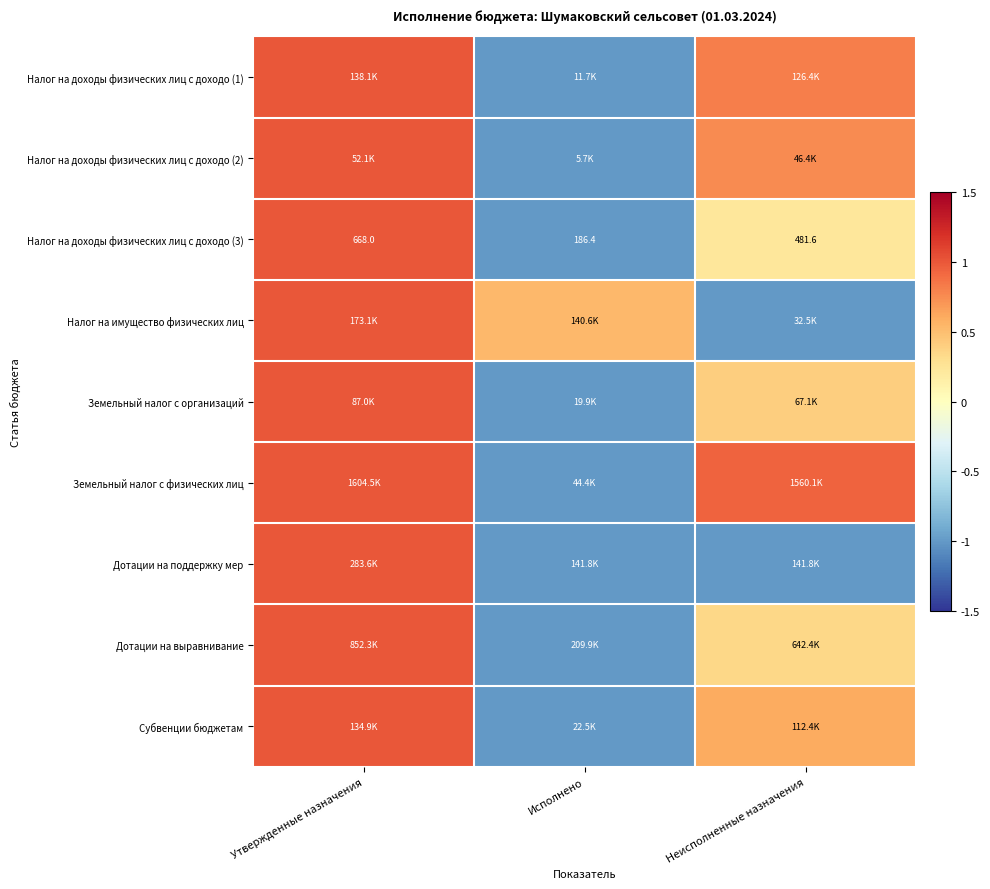

What is the minimum value shown in the chart?

-1.0